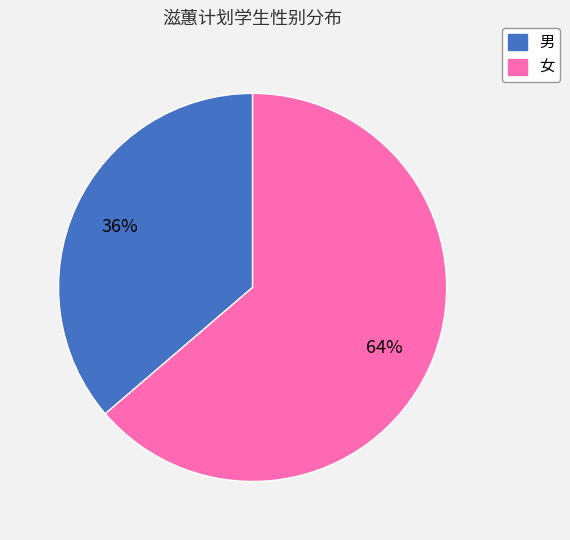

What is the smallest slice in the pie chart?

男